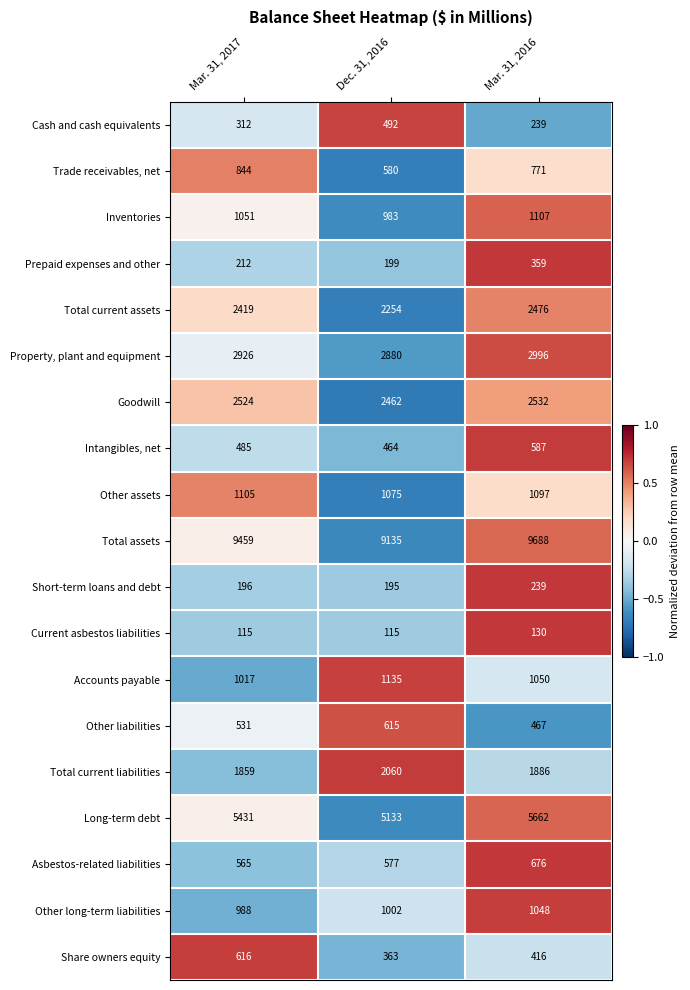

True or false: Share owners equity has a value of 1013 at Mar. 31, 2017.

False